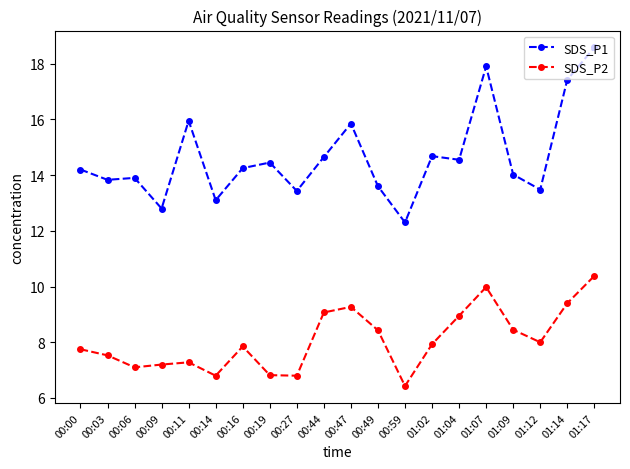

At 01:09, list the series in order from smallest to largest.

SDS_P2, SDS_P1